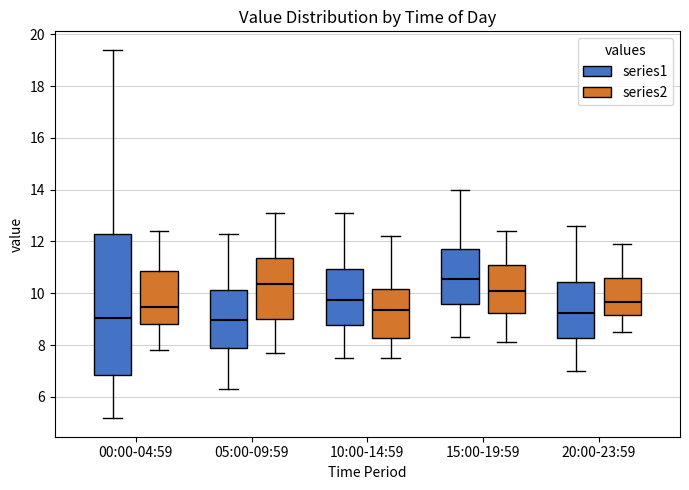

Which box is the tallest, from its lower edge to its upper edge?

00:00-04:59 (series1)